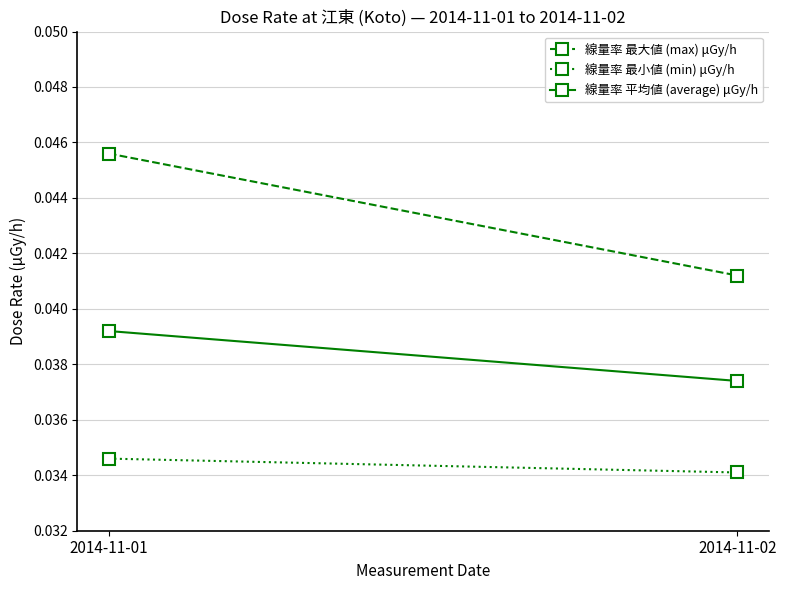

Reading left to right, extract all data points from this chart.

線量率 最大値 (max) μGy/h: 2014-11-01=0.0	2014-11-02=0.0
線量率 最小値 (min) μGy/h: 2014-11-01=0.0	2014-11-02=0.0
線量率 平均値 (average) μGy/h: 2014-11-01=0.0	2014-11-02=0.0